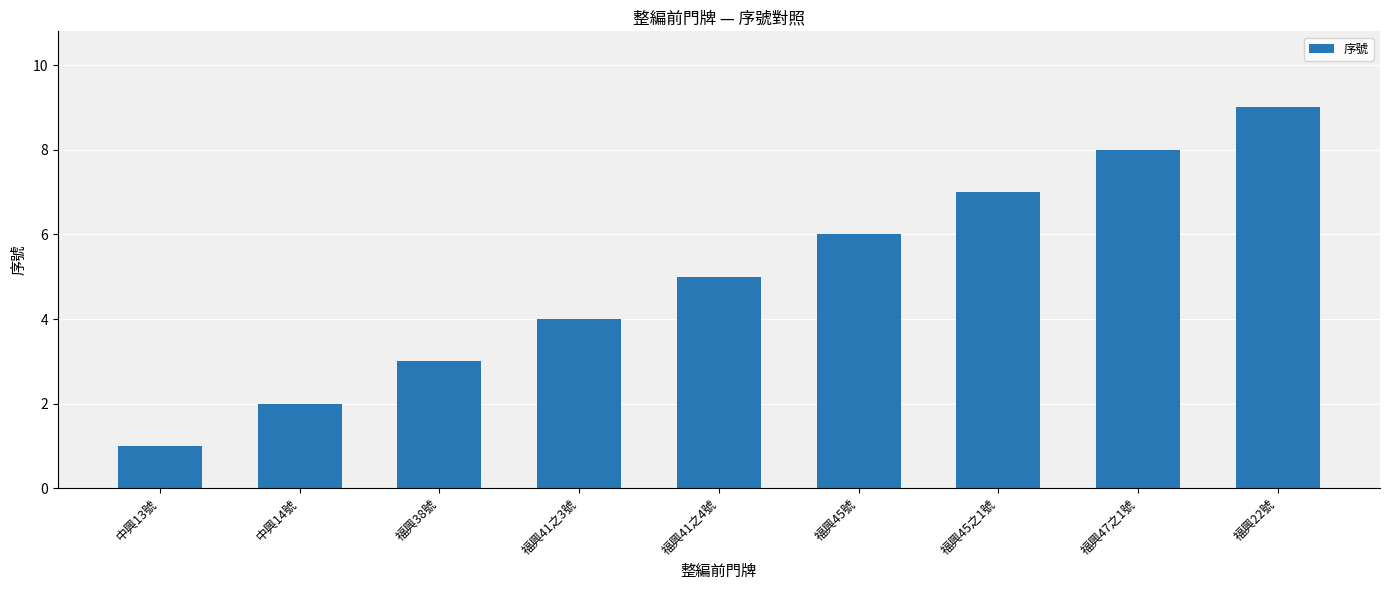

Reading left to right, list all the values displayed in this chart.

中興13號=1	中興14號=2	福興38號=3	福興41之3號=4	福興41之4號=5	福興45號=6	福興45之1號=7	福興47之1號=8	福興22號=9